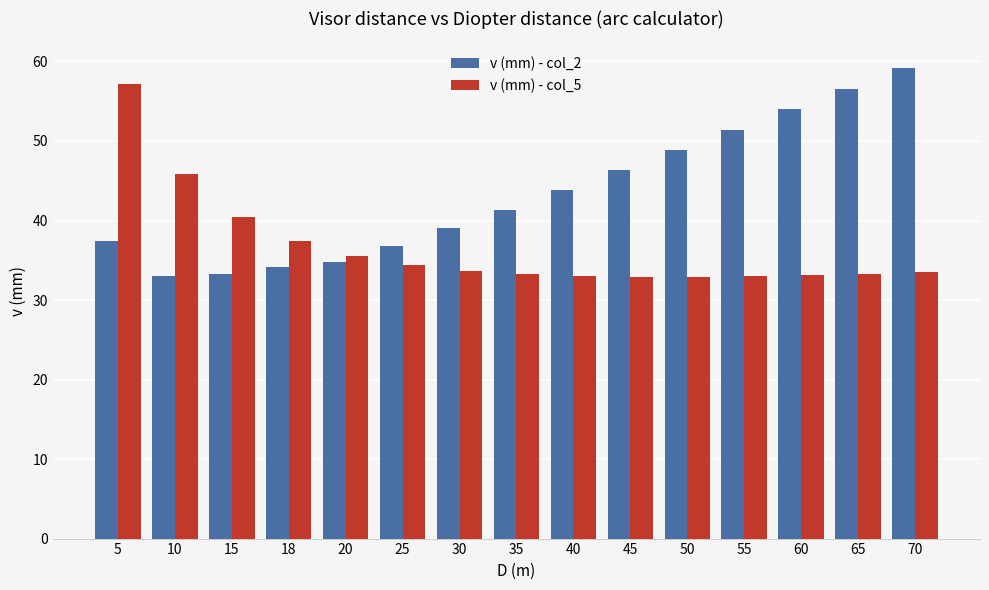

At which label does v (mm) - col_5 reach its peak?

5